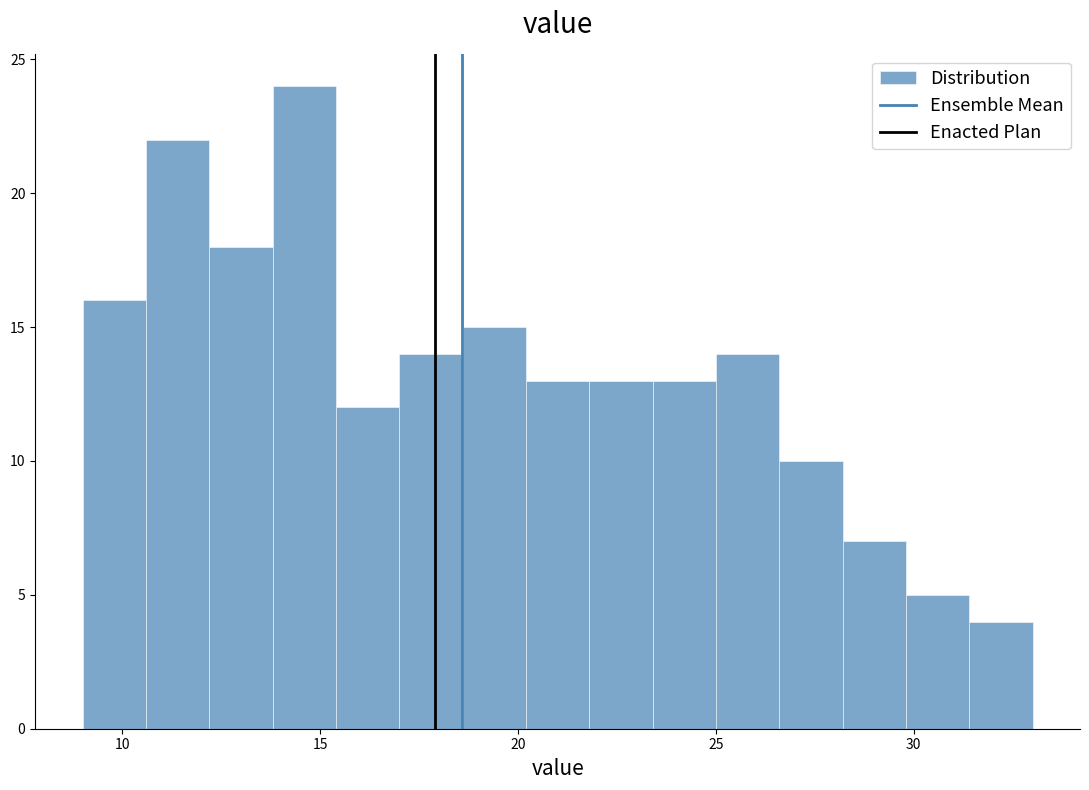

Read against the x-axis, roughly where is the centre of the tallest bar?

14.5